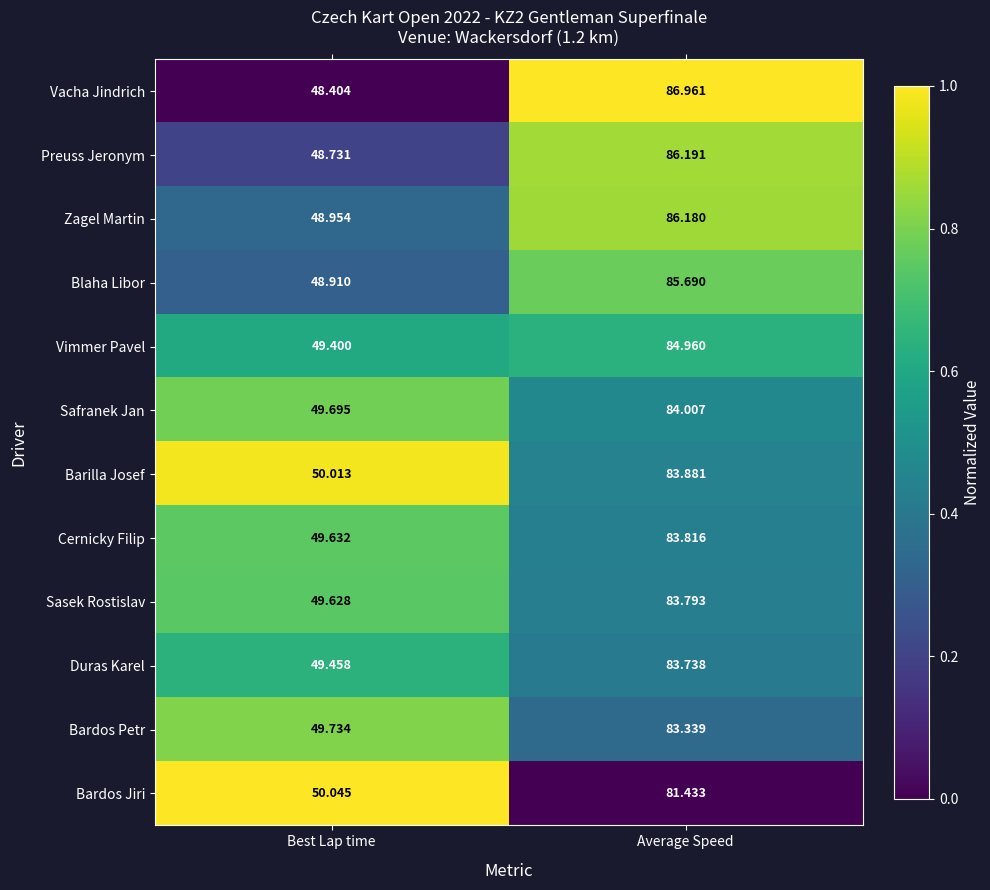

At which label is Bardos Jiri closest to 65?

Best Lap time